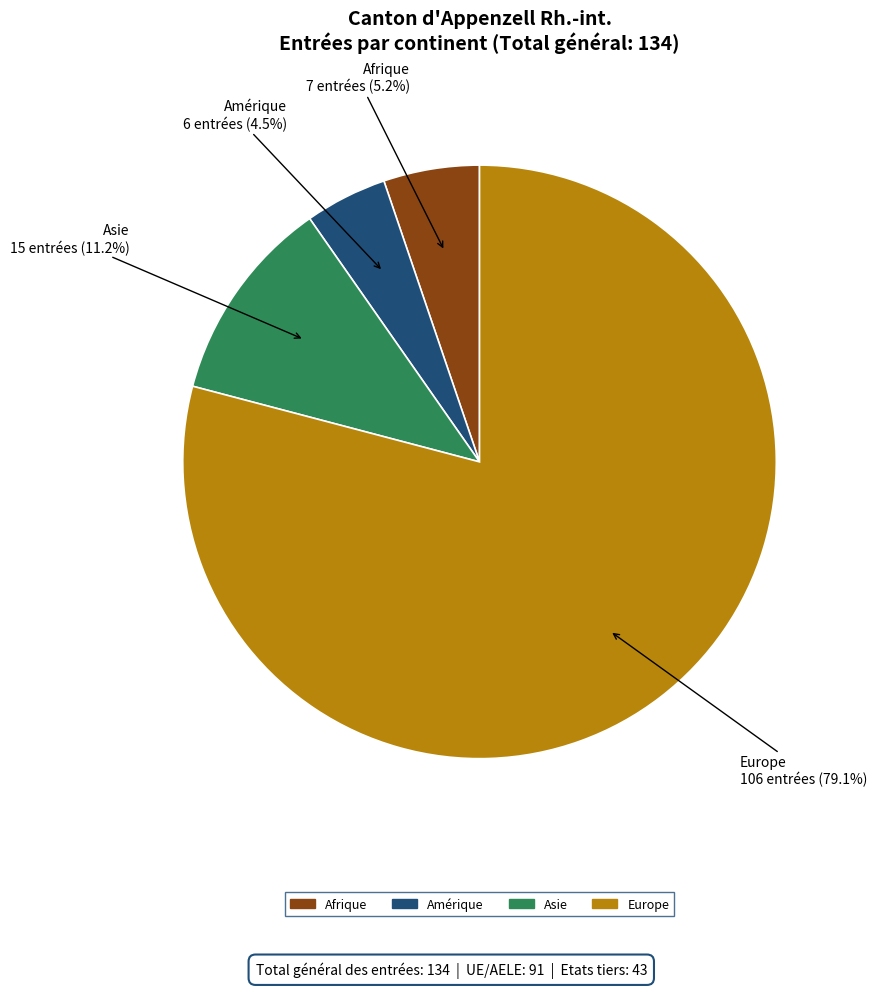

To the nearest percent, what is the average slice percentage?

25%